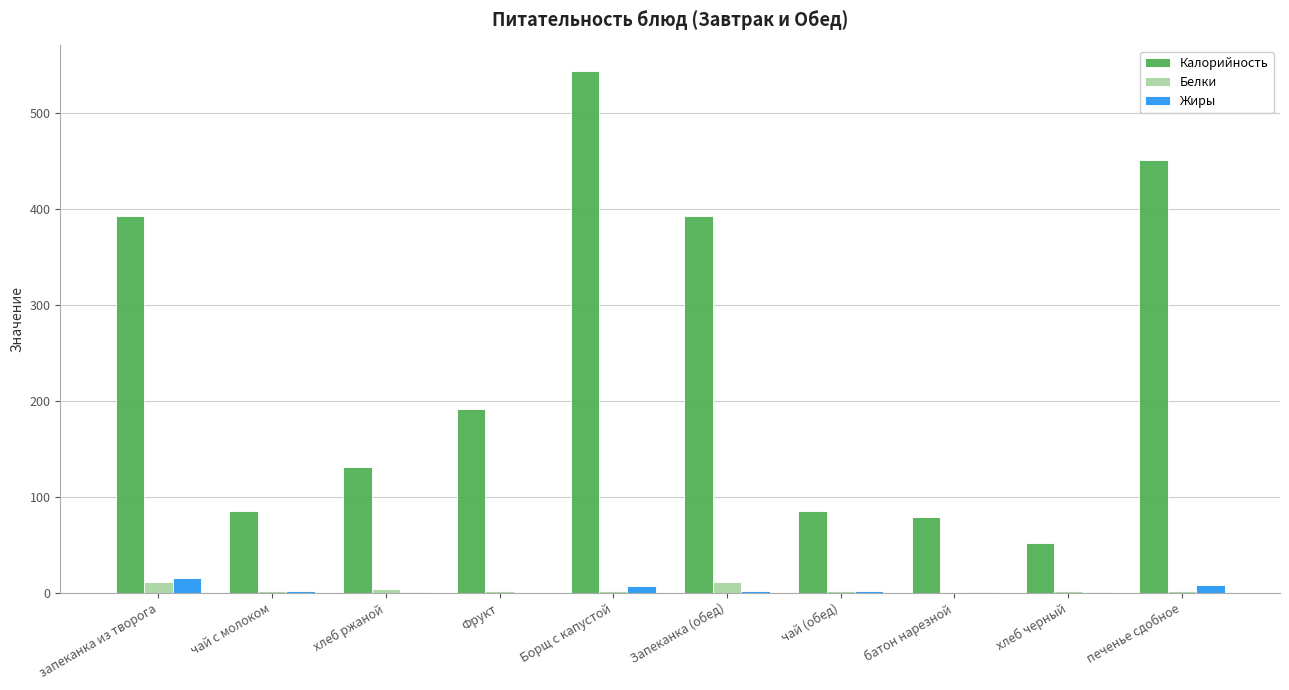

What is the sum of all Жиры values?

37.7